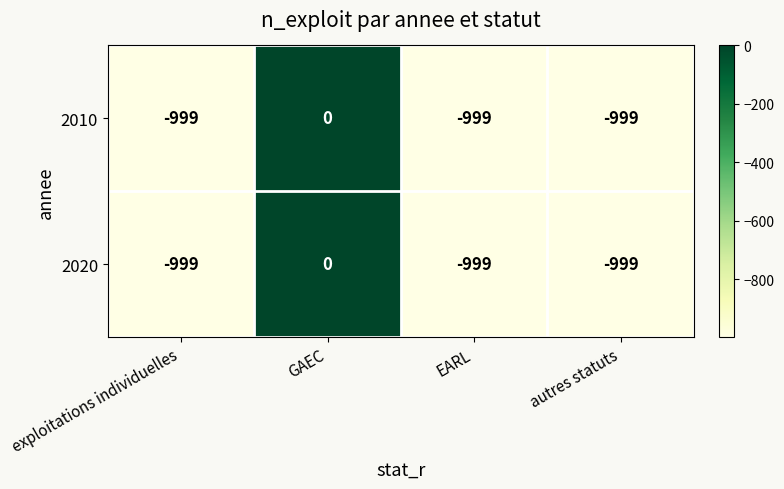

Reading right to left, transcribe all the data shown in this chart.

2010: autres statuts=-999	EARL=-999	GAEC=0	exploitations individuelles=-999
2020: autres statuts=-999	EARL=-999	GAEC=0	exploitations individuelles=-999